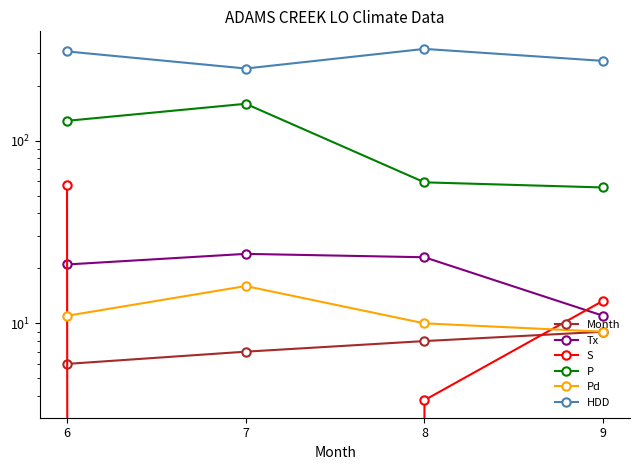

Is this an area chart (filled region under the line)?

No